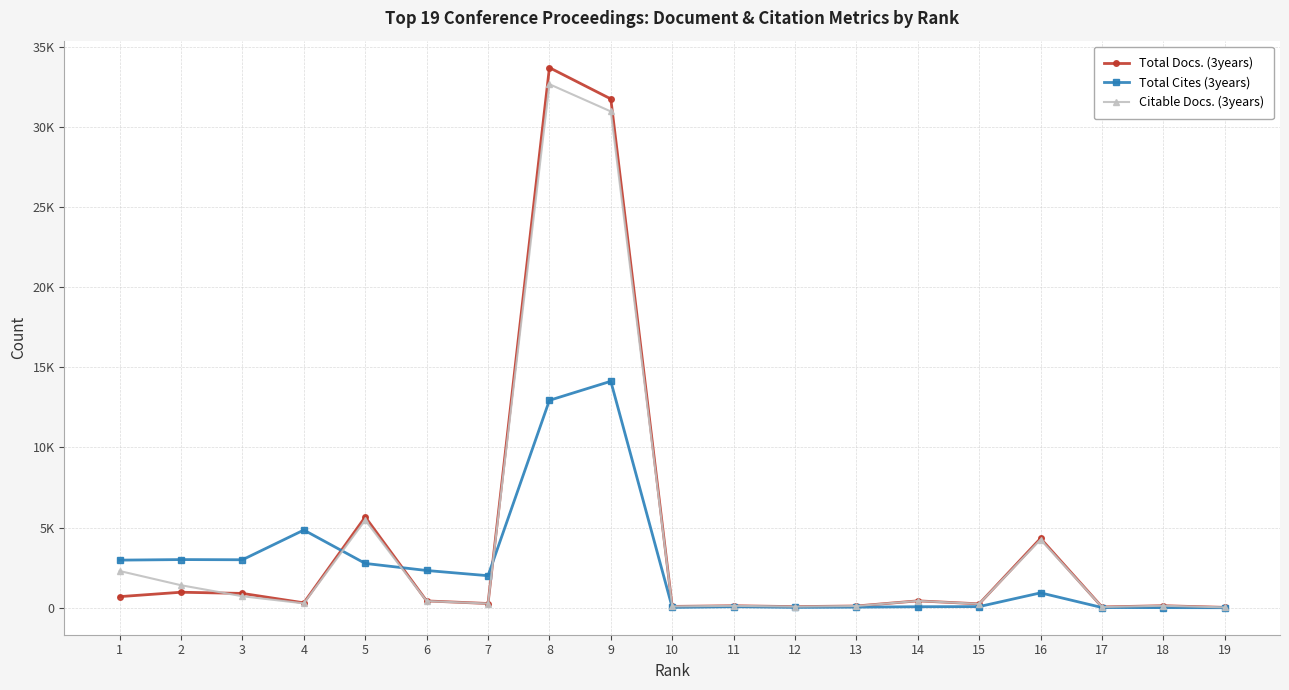

Is this an area chart (filled region under the line)?

No